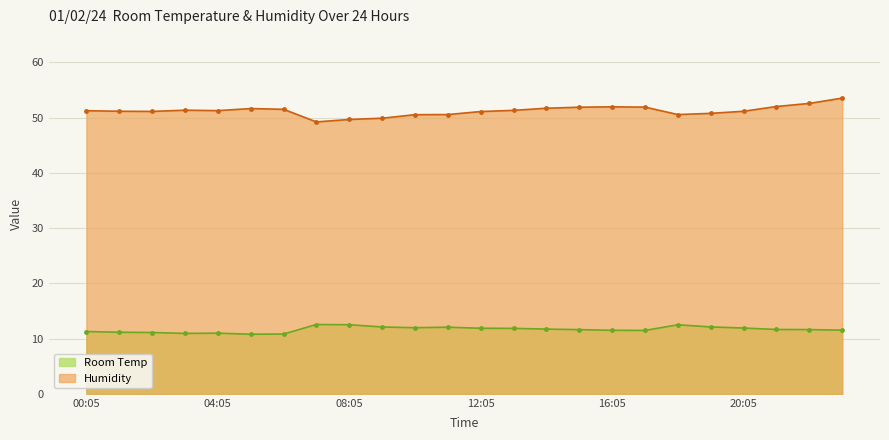

True or false: Room Temp has a value of 10.8 at 06:05.

True